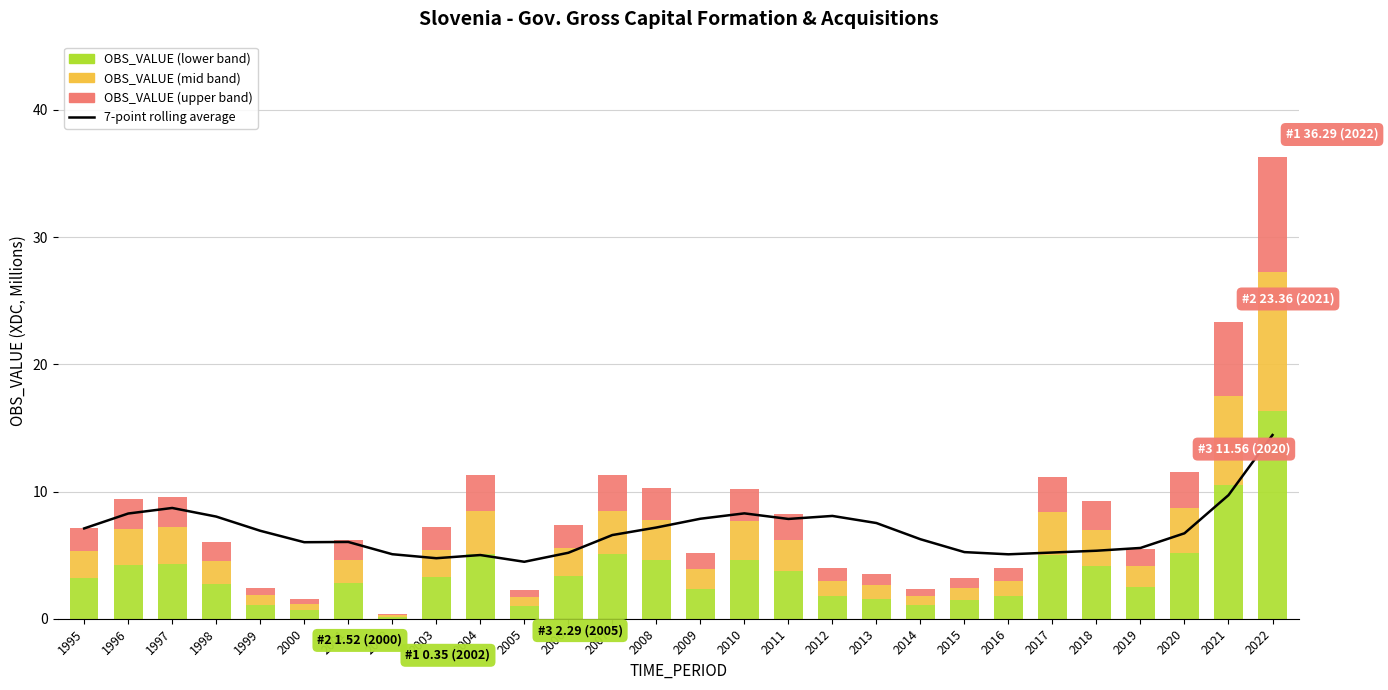

What is the approximate value of OBS_VALUE (mid band) at 1997?

2.9